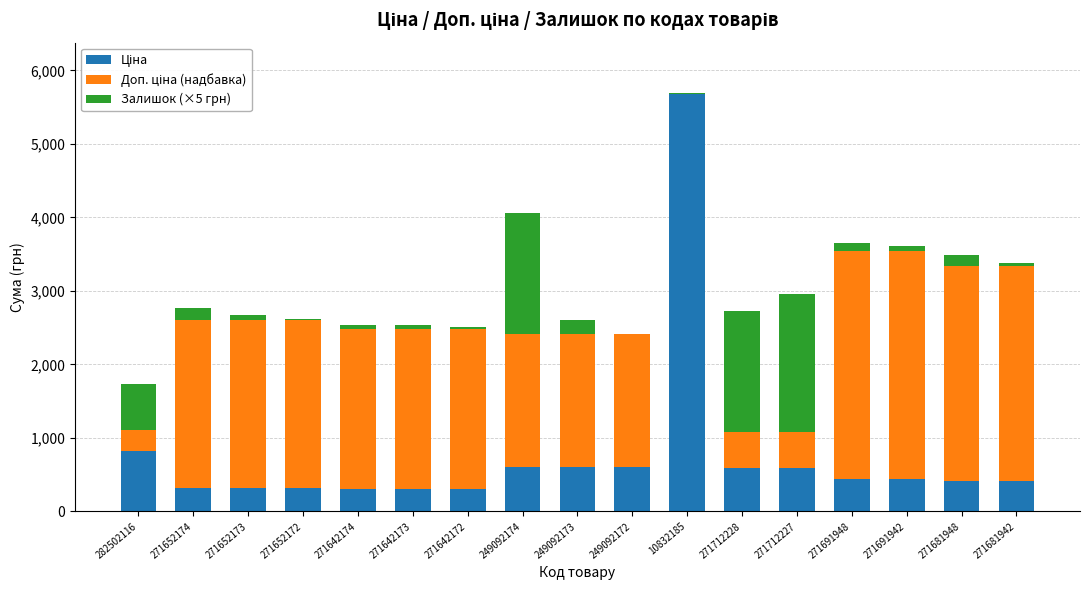

At which category is the sum across all series the highest?

10832185